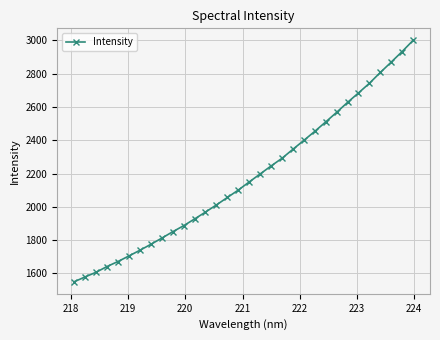

What is the average value?

2178.2